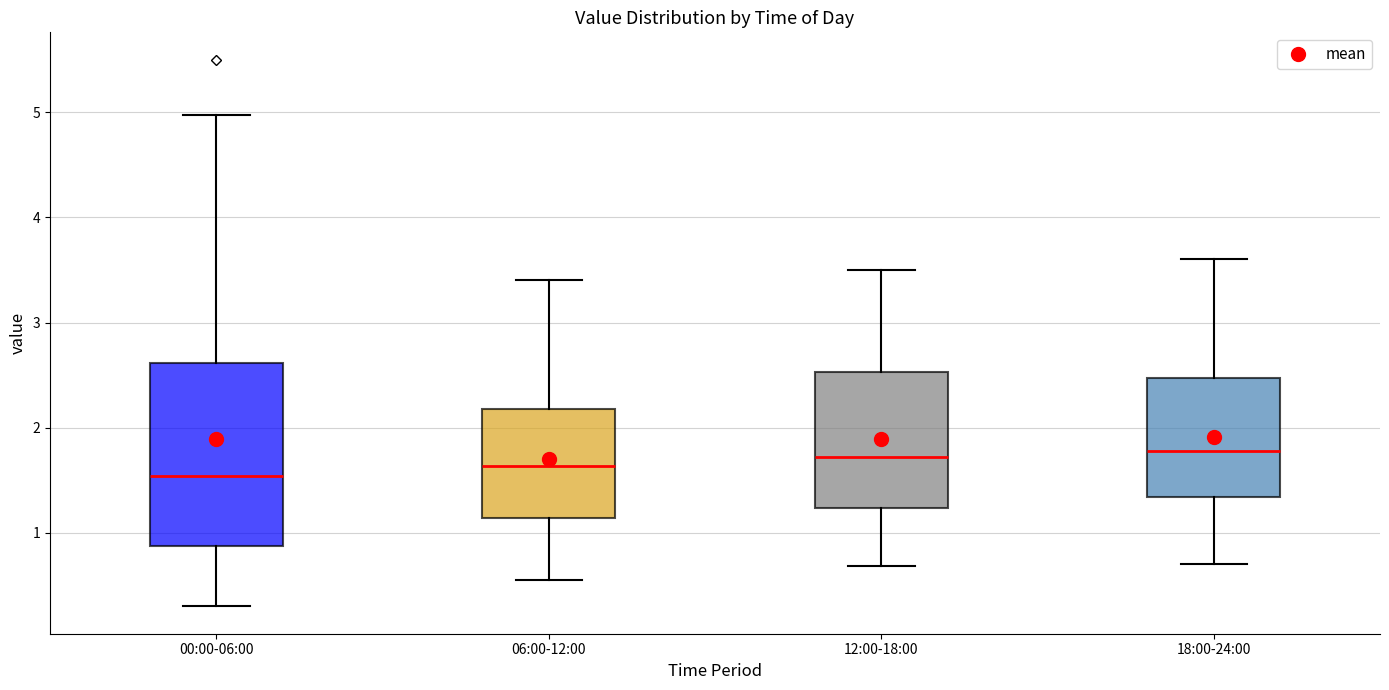

Where does the upper whisker of the box for 12:00-18:00 end on the y-axis? The values are not printed on the chart, so give them approximately, as read against the axis.

3.5